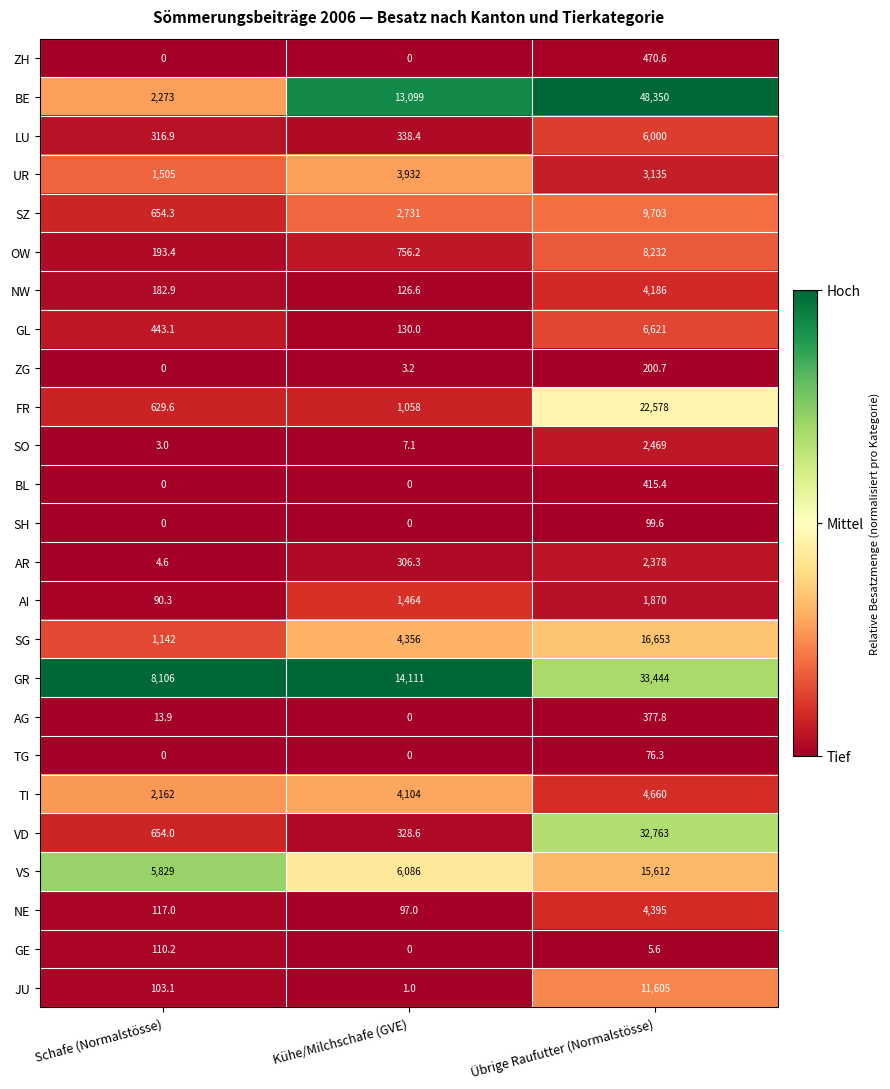

What is the difference between the maximum and minimum values in the NE series?

4298.0